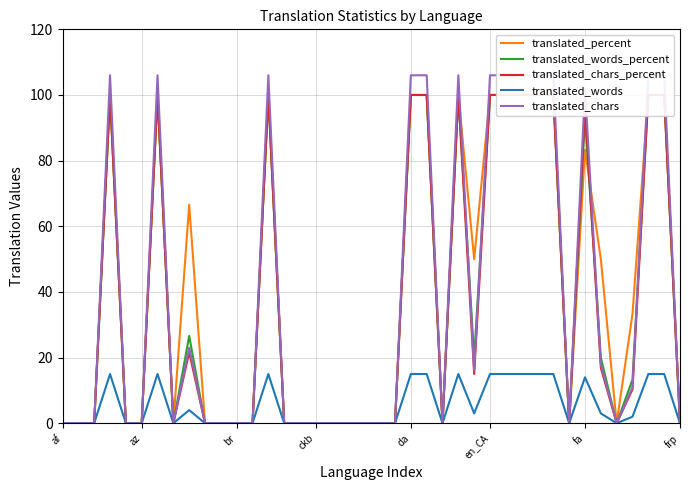

In translated_words_percent, how many points are higher than both neighbors (excluding endpoints)?

6